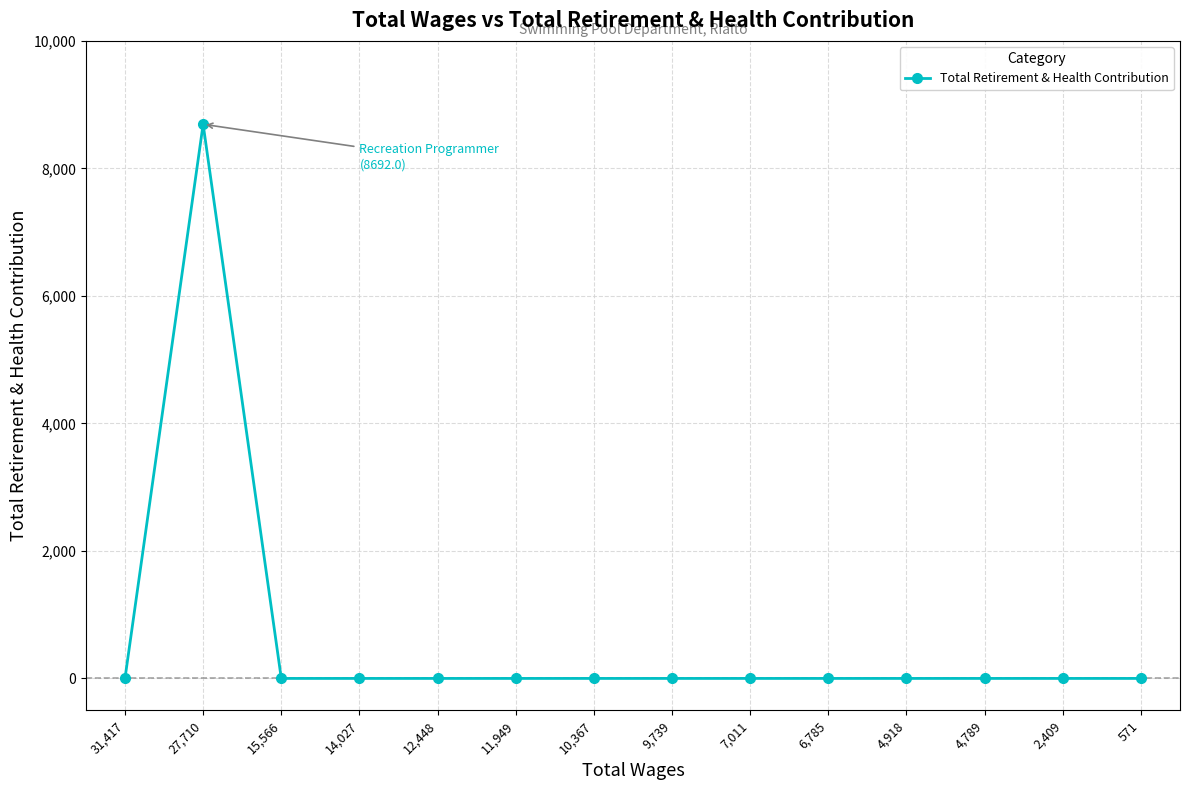

What is the average value?

621